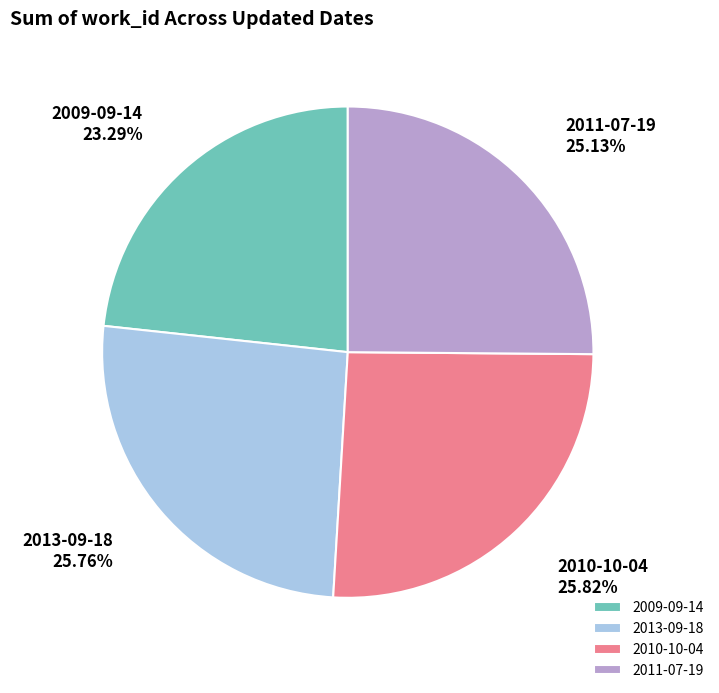

The 2010-10-04 slice represents 39% of the pie. True or false?

False